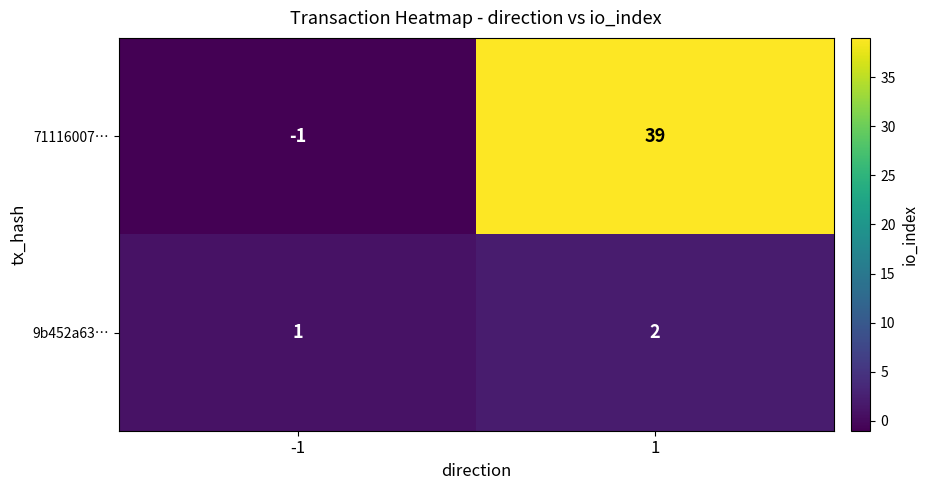

Is the value of 71116007… at -1 greater than the value of 9b452a63… at 1?

No